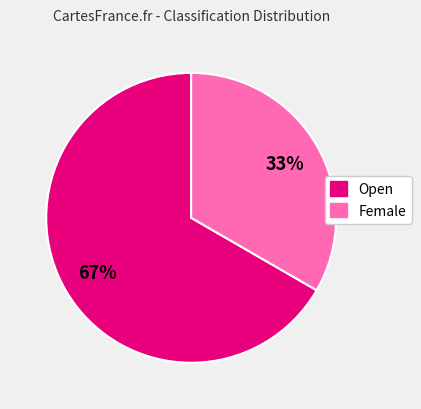

Is it true that Open is 81% of the pie?

False